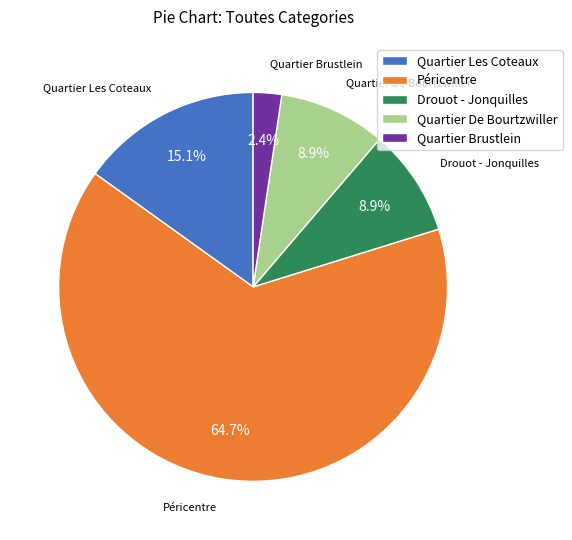

How many slices are in this pie chart?

5